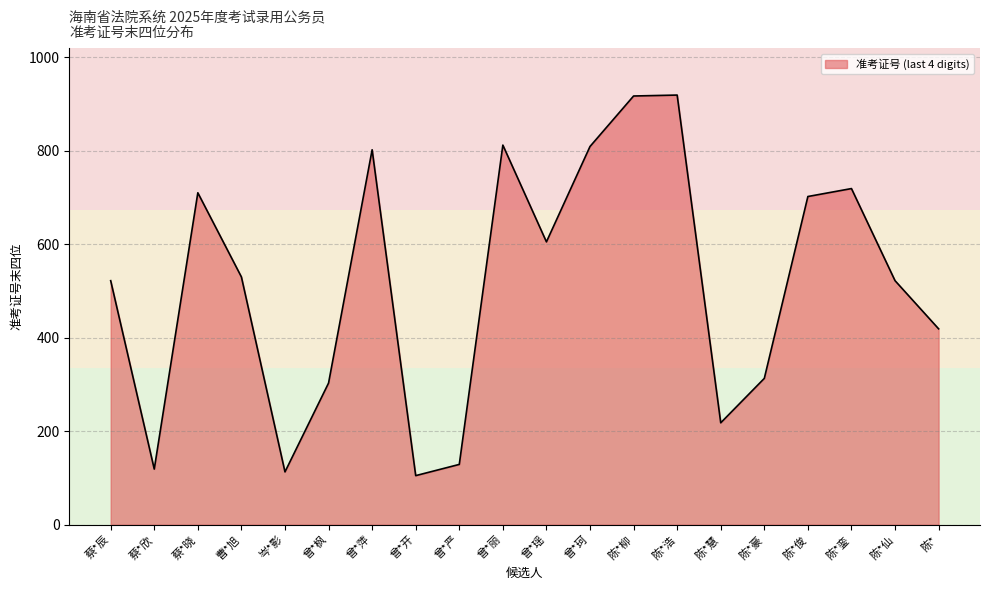

True or false: the data shows 105 at 曾*开.

True